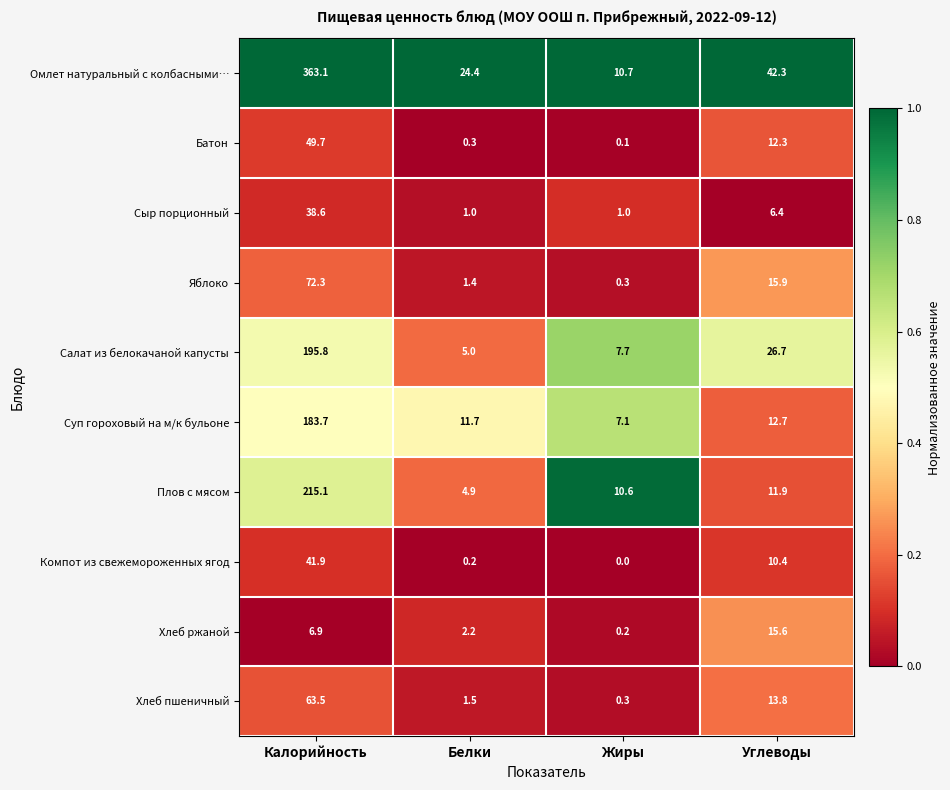

At Белки, list the series in order from largest to smallest.

Омлет натуральный с колбасными…, Суп гороховый на м/к бульоне, Салат из белокачаной капусты, Плов с мясом, Хлеб ржаной, Хлеб пшеничный, Яблоко, Сыр порционный, Батон, Компот из свежемороженных ягод